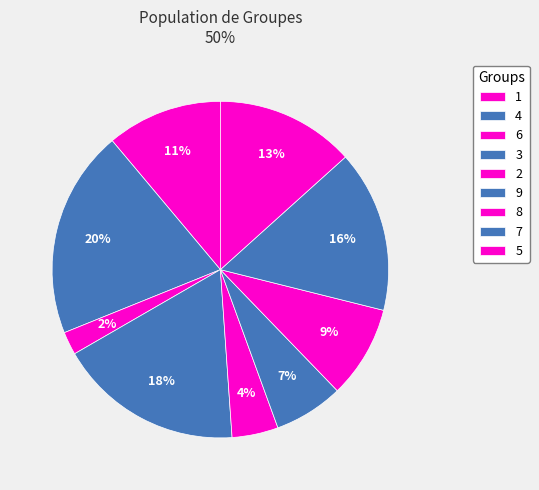

Is it true that 4 is 20% of the pie?

True